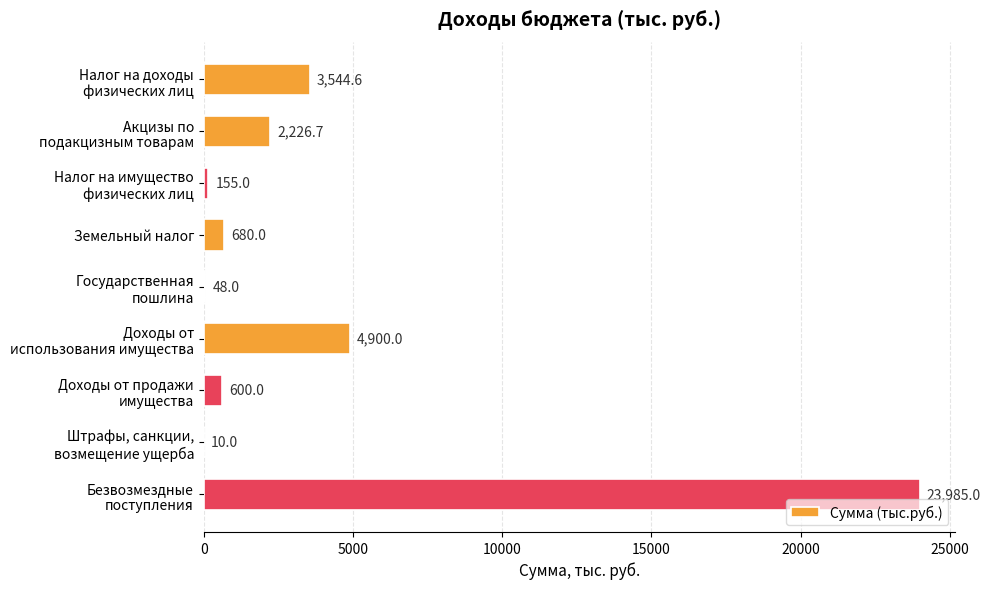

What is the sum of all values?

36149.3